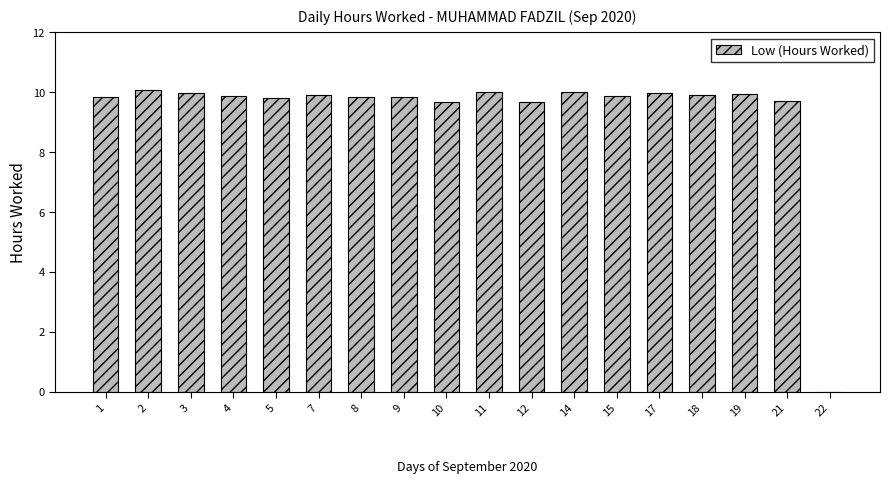

What is the ratio of the value at 11 to the value at 4?

1.0